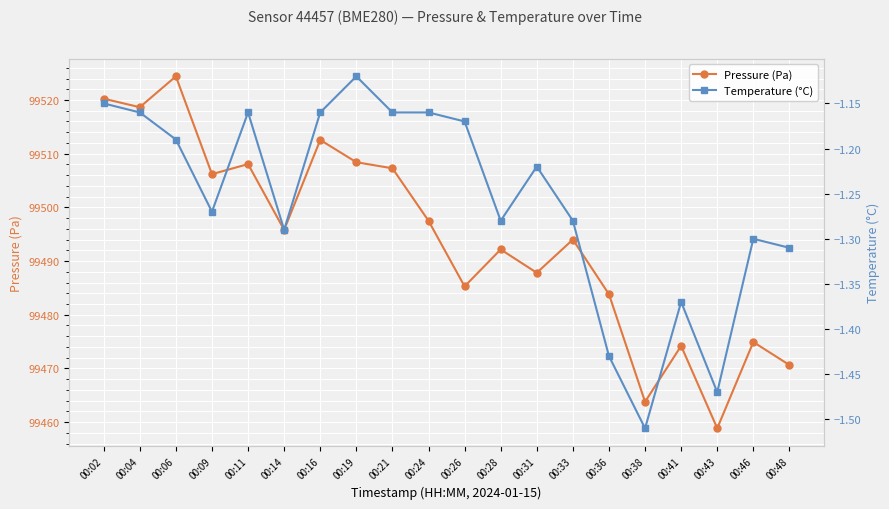

The Temperature (°C) series shows -1.9 at 00:11. True or false?

False